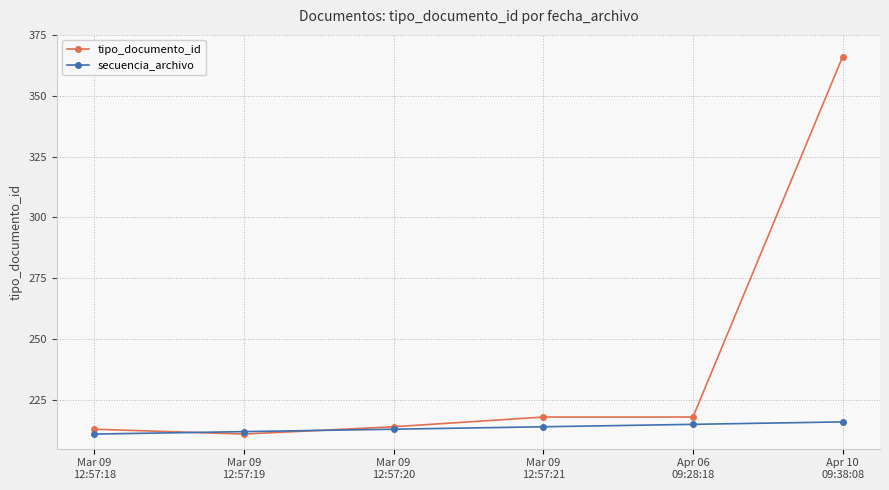

True or false: tipo_documento_id has a value of 310 at Mar 09
12:57:20.

False